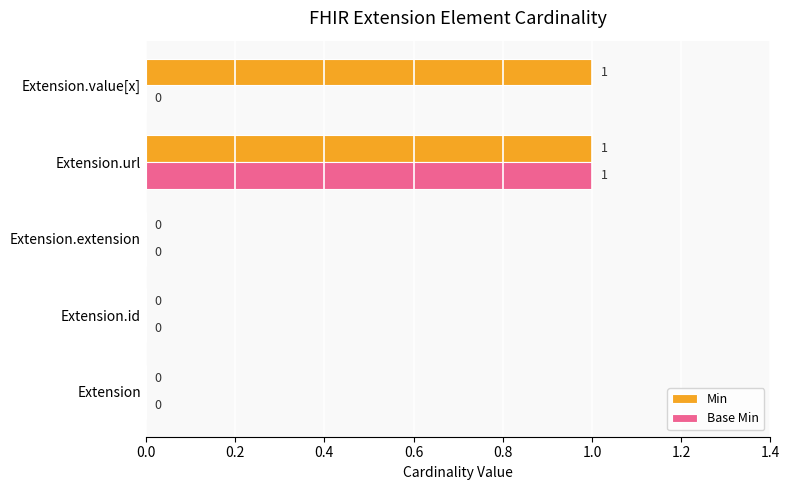

How many Base Min values are between 0 and 1?

5